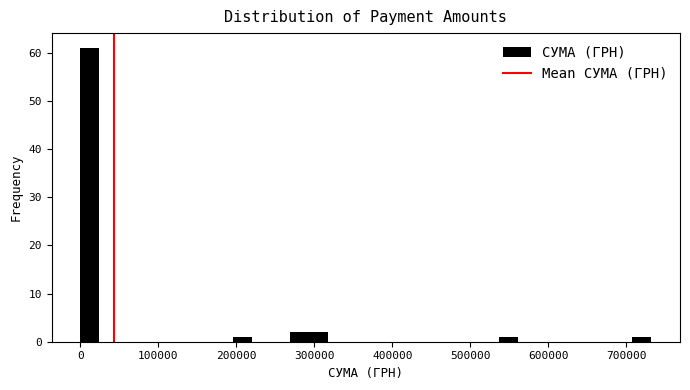

Around what value on the x-axis is the tallest bar? Give the approximate position of its centre, as read against the axis.

10000